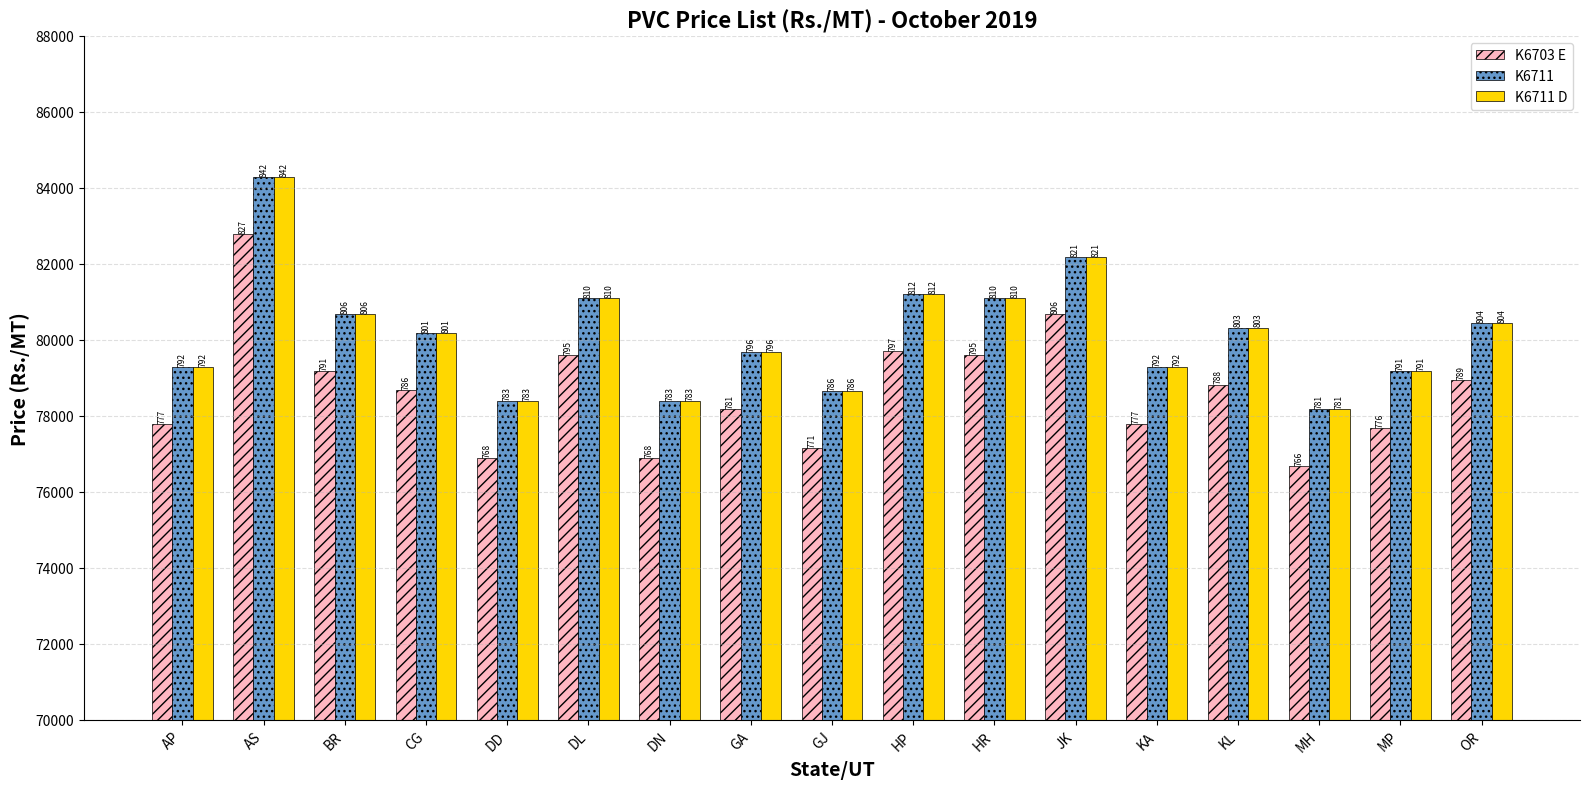

Which label corresponds to the smallest value in the chart?

MH